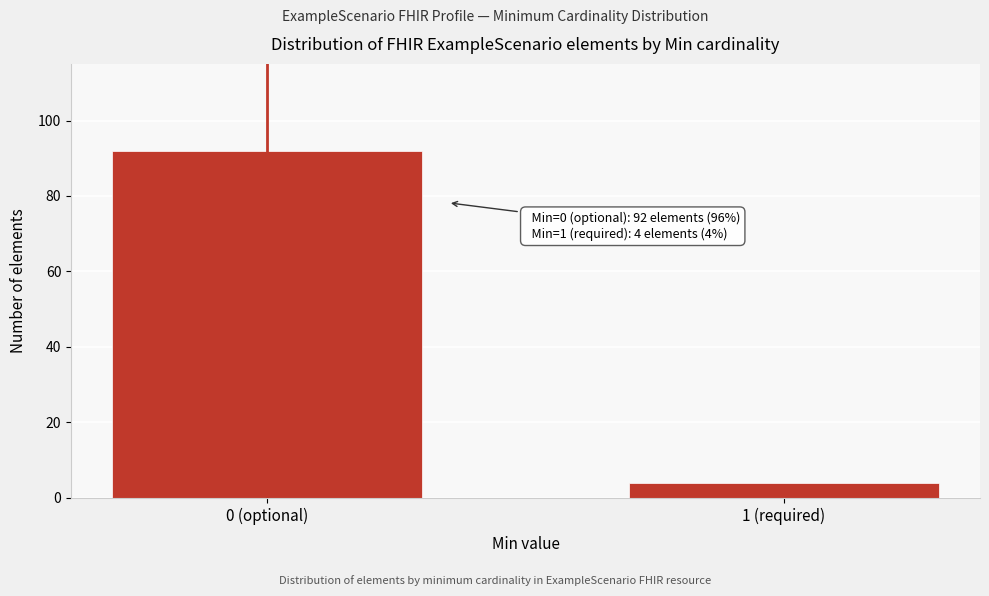

Reading left to right, list all the values displayed in this chart.

92	4